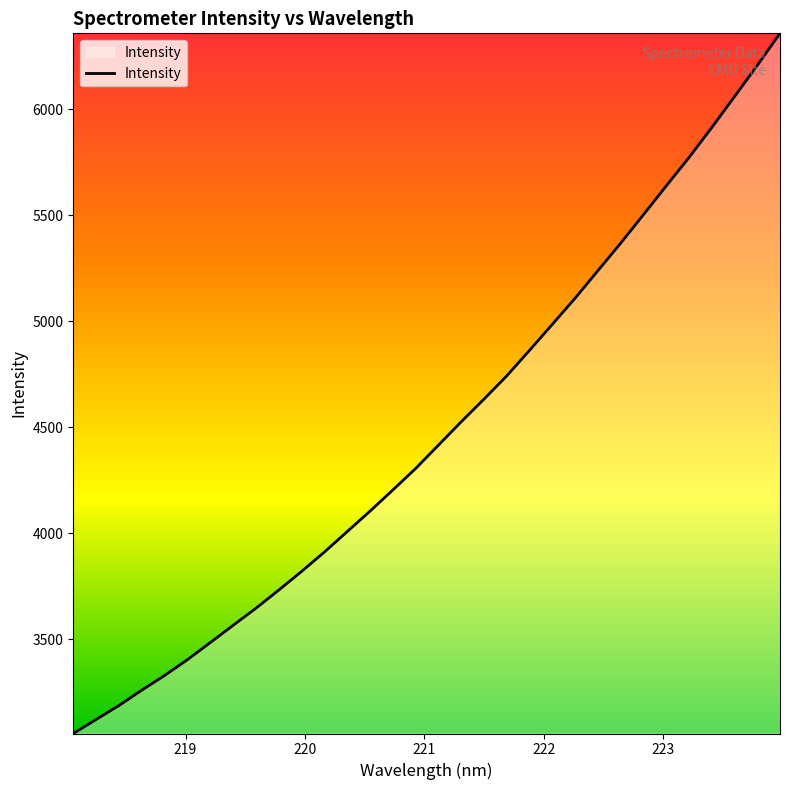

What is the difference between the maximum and minimum values?

3302.5